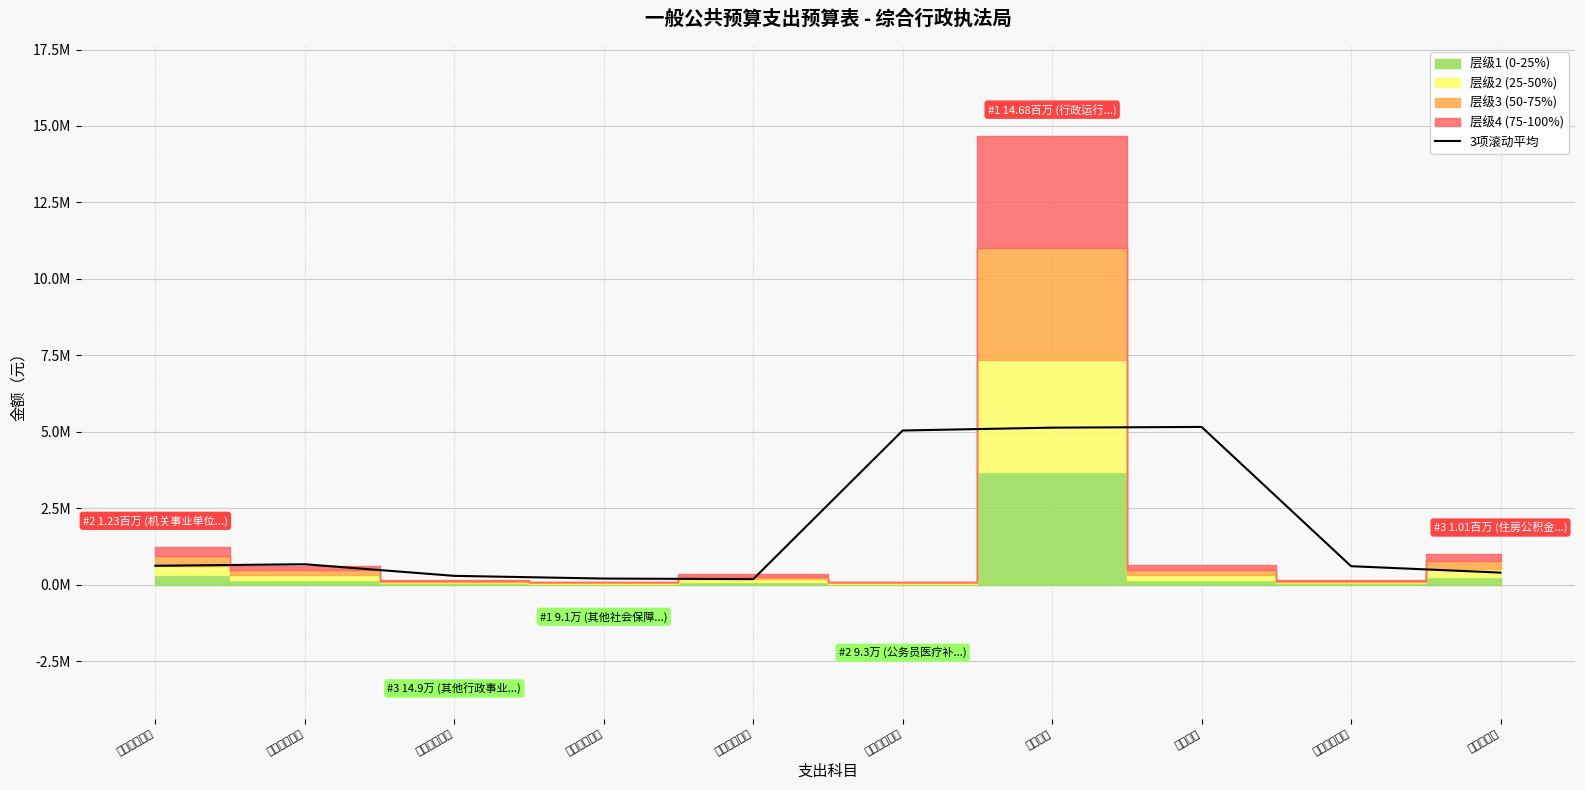

What is the average value?

1826210.4